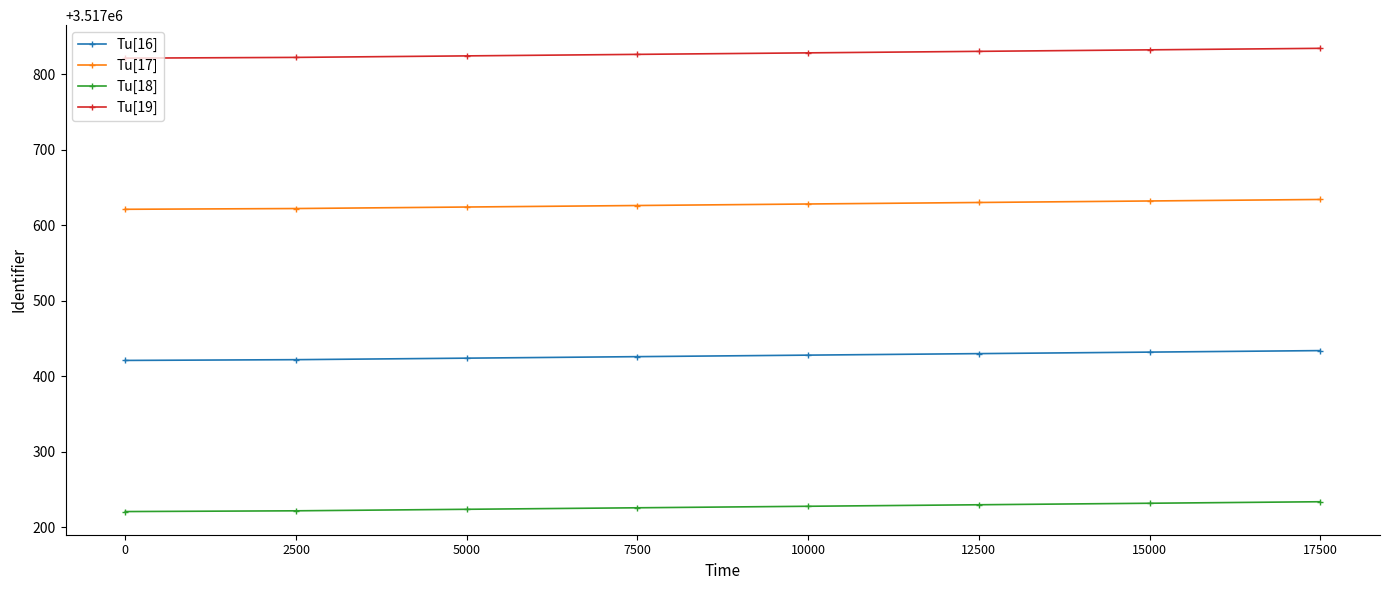

What is the difference between the highest and lowest values at 12500?

600